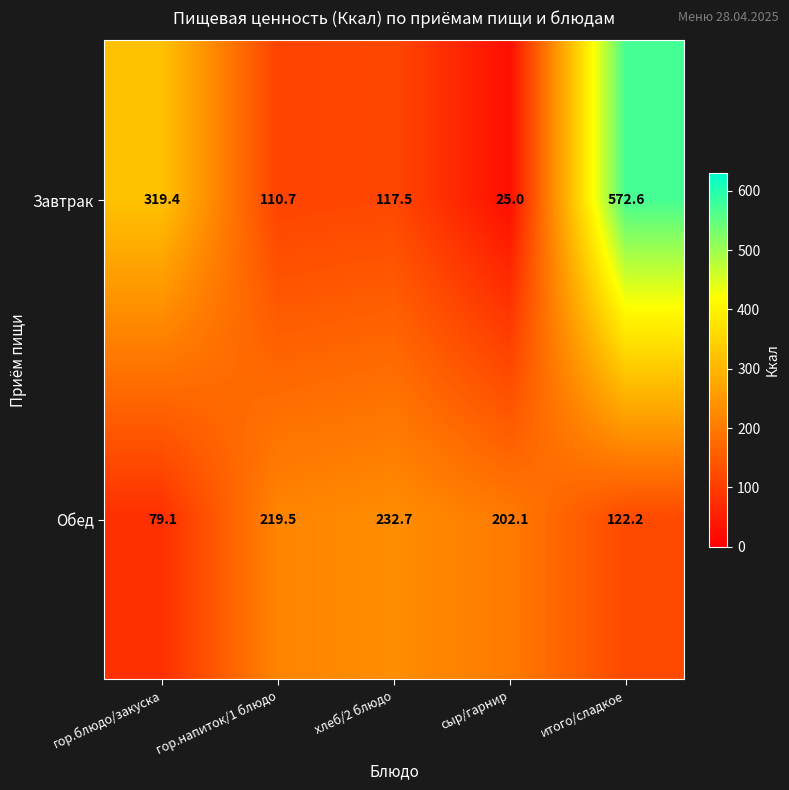

At which label is Обед closest to 155?

итого/сладкое